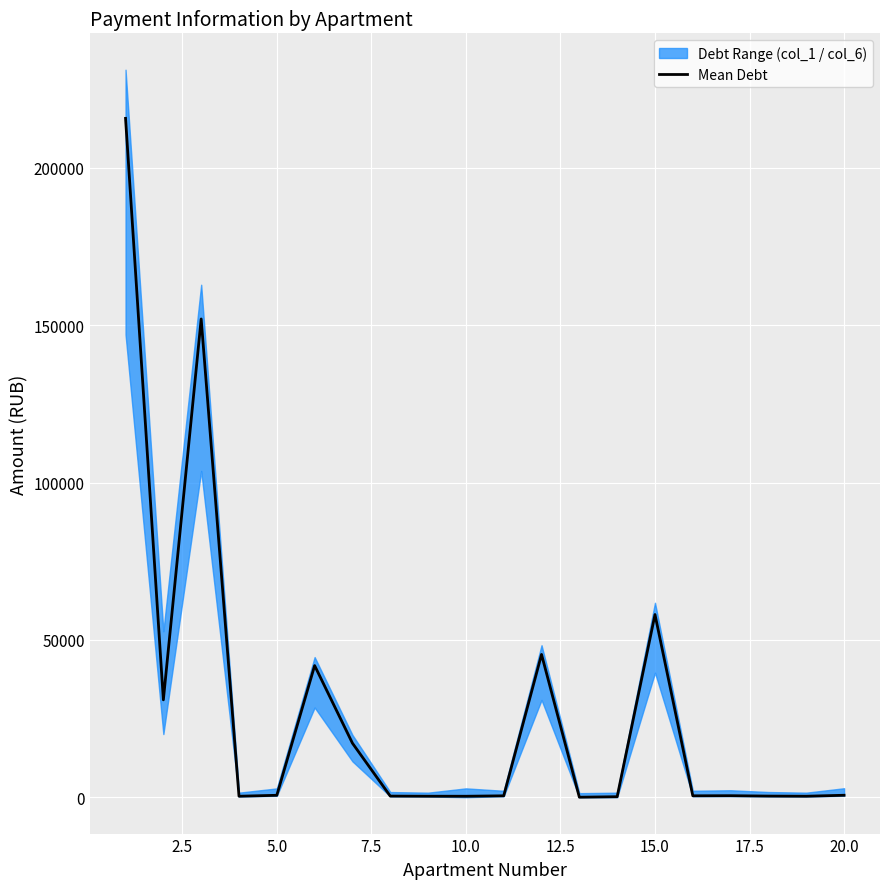

How many points are higher than both their immediate neighbors (excluding endpoints)?

5